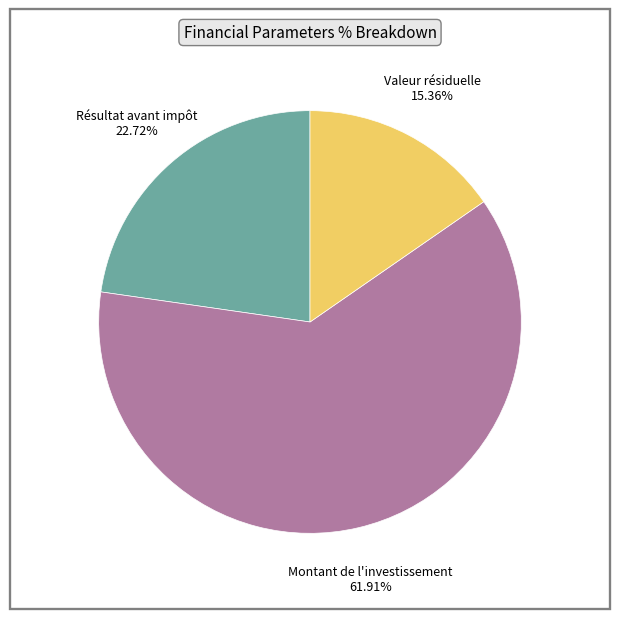

Do Montant de l'investissement and Valeur résiduelle together represent more than half of the pie?

Yes